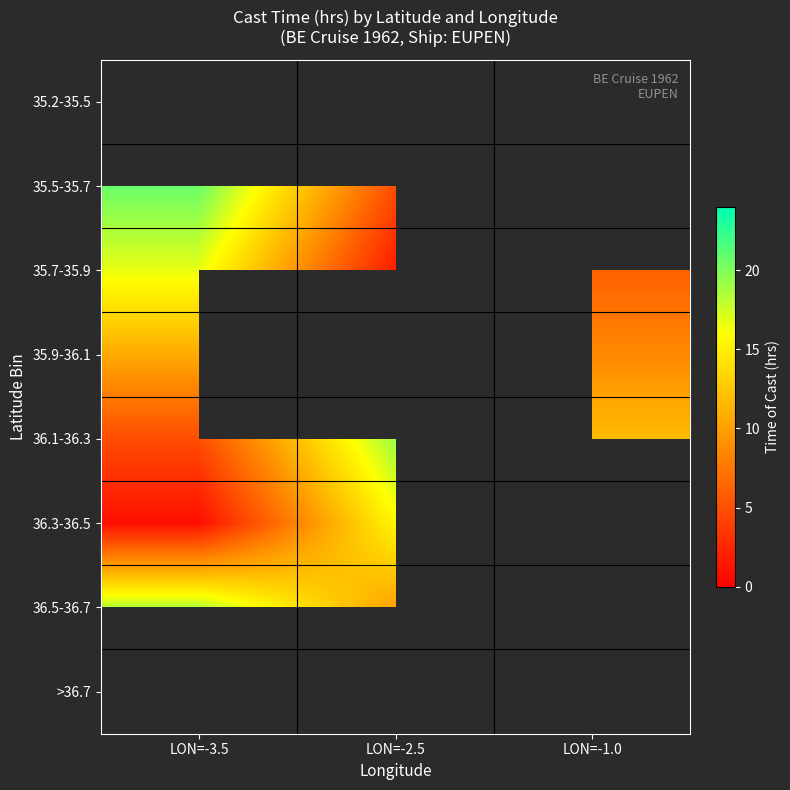

Which category has the highest value in the 36.3-36.5 series?

LON=-2.5